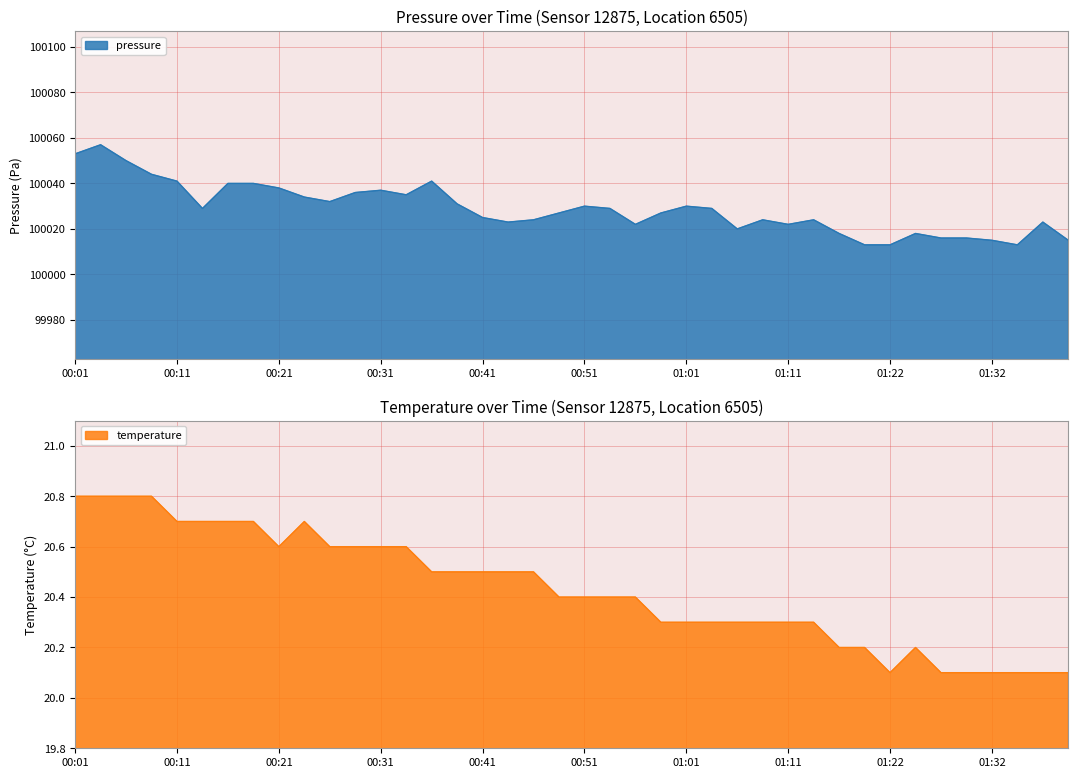

True or false: temperature and pressure cross at least once.

False